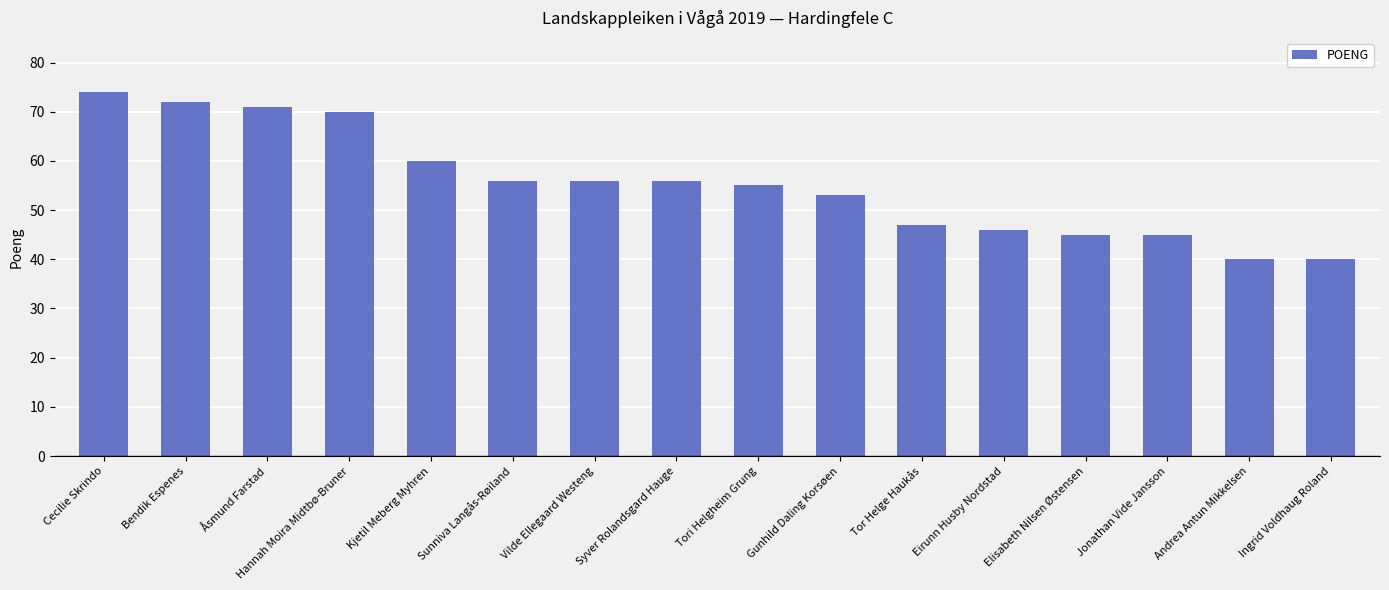

What is the sum of the values at Åsmund Farstad and Eirunn Husby Nordstad?

117